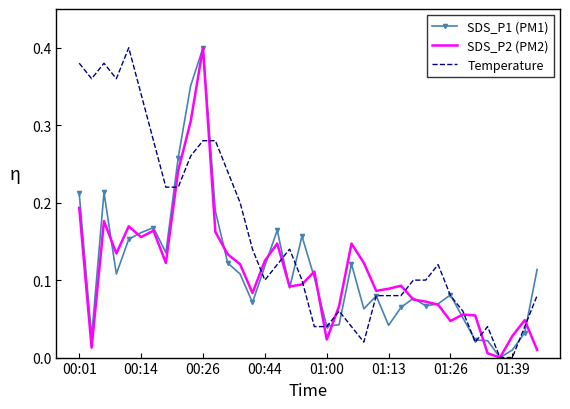

Which series has the largest total across all categories?

Temperature